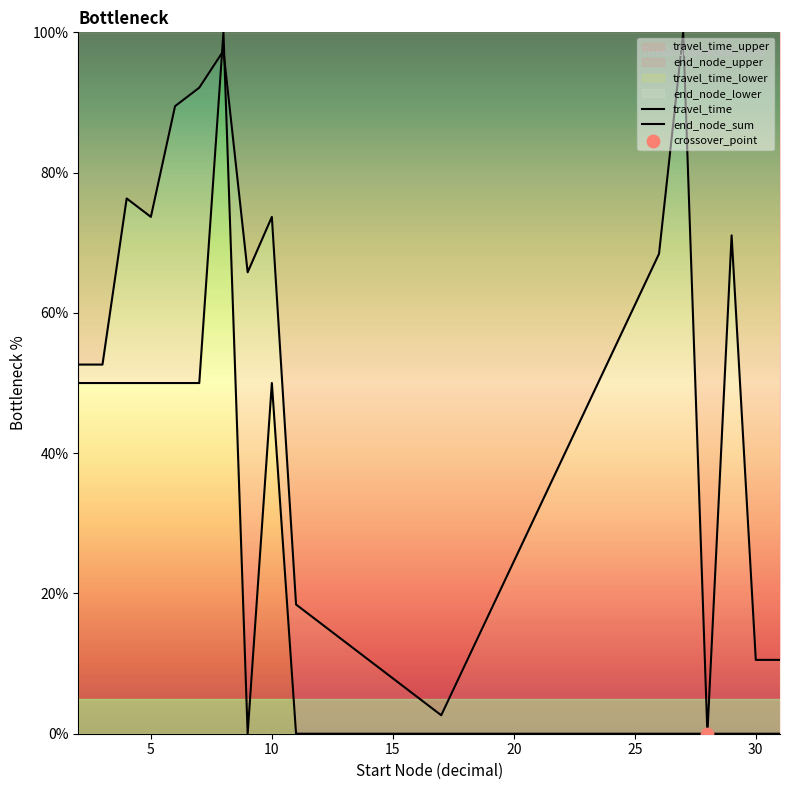

Which series reaches the maximum Y coordinate?

end_node_sum